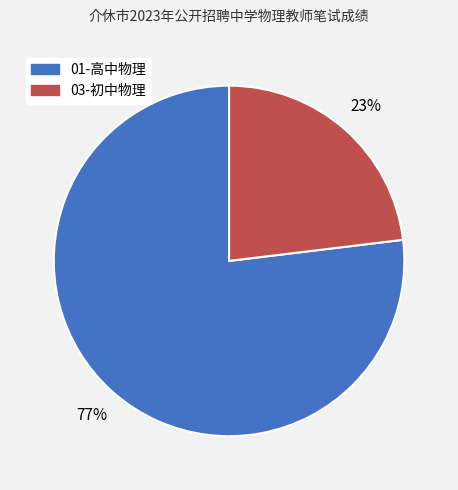

Which slice represents more than half of the pie?

01-高中物理